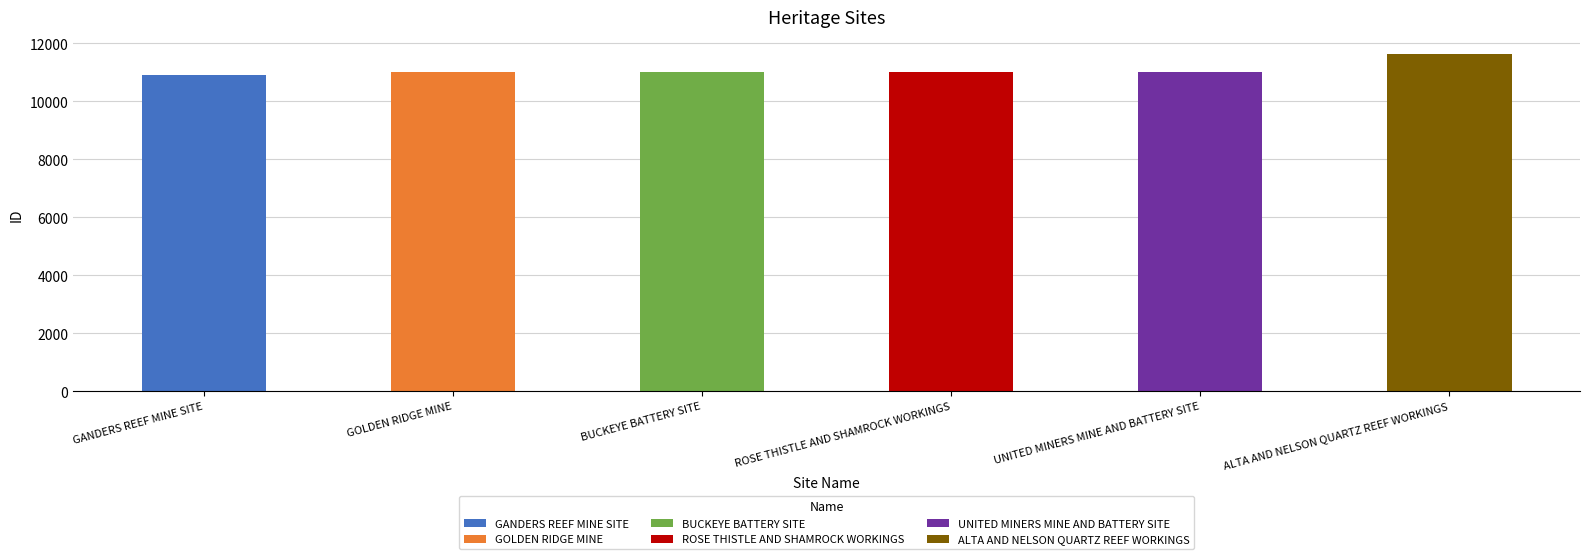

Which label corresponds to the smallest value in the chart?

GANDERS REEF MINE SITE